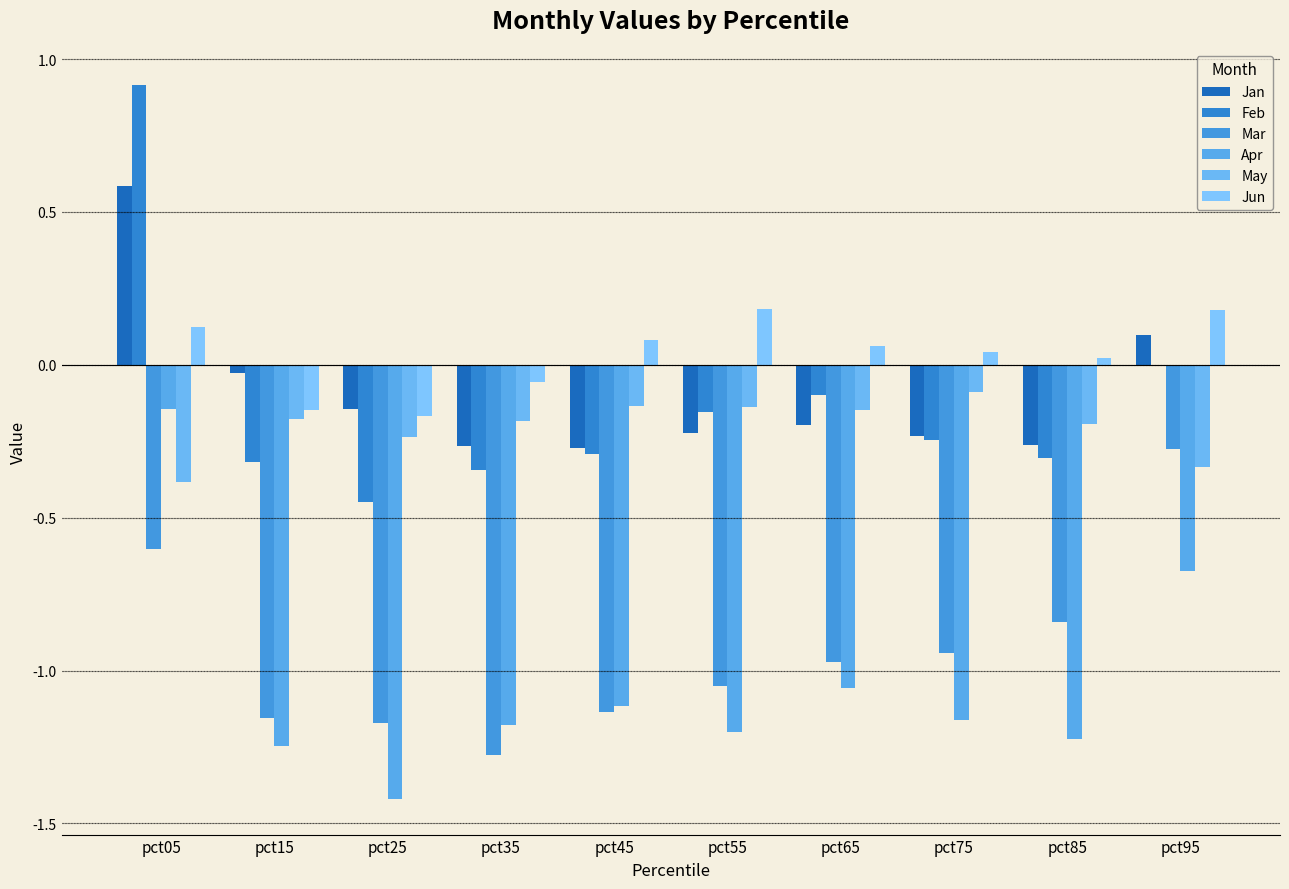

Reading left to right, extract all data points from this chart.

Jan: 0.6	-0.0	-0.1	-0.3	-0.3	-0.2	-0.2	-0.2	-0.3	0.1
Feb: 0.9	-0.3	-0.4	-0.3	-0.3	-0.2	-0.1	-0.2	-0.3	-0.0
Mar: -0.6	-1.2	-1.2	-1.3	-1.1	-1.1	-1.0	-0.9	-0.8	-0.3
Apr: -0.1	-1.2	-1.4	-1.2	-1.1	-1.2	-1.1	-1.2	-1.2	-0.7
May: -0.4	-0.2	-0.2	-0.2	-0.1	-0.1	-0.1	-0.1	-0.2	-0.3
Jun: 0.1	-0.1	-0.2	-0.1	0.1	0.2	0.1	0.0	0.0	0.2